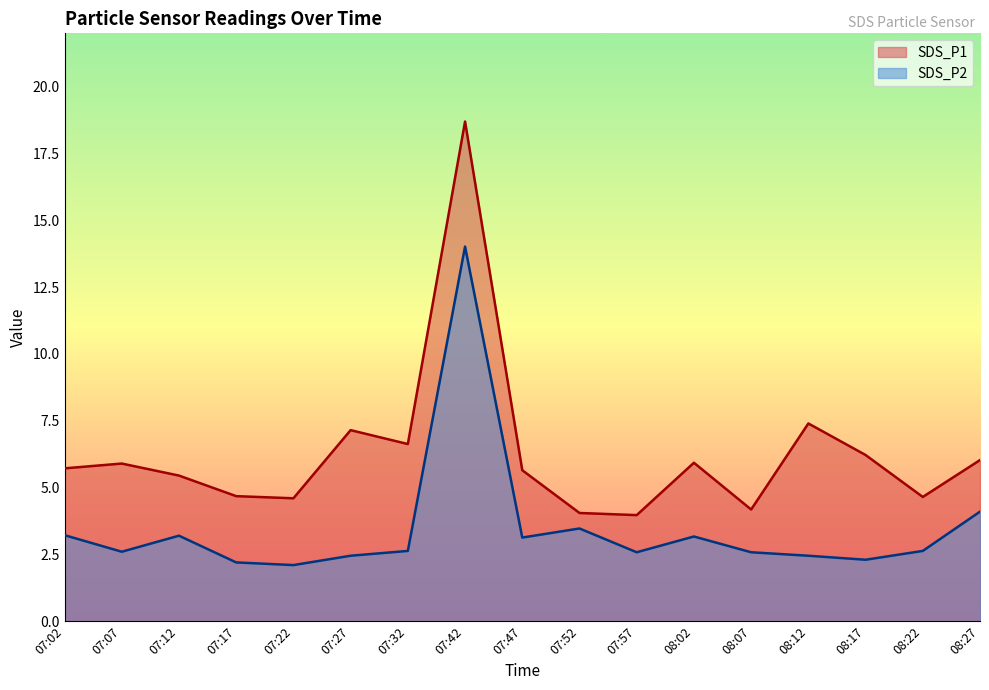

Reading left to right, what are all the values shown in this chart?

SDS_P1: 5.7	5.9	5.5	4.7	4.6	7.2	6.6	18.7	5.7	4.0	4.0	5.9	4.2	7.4	6.2	4.7	6.0
SDS_P2: 3.2	2.6	3.2	2.2	2.1	2.5	2.6	14.0	3.1	3.5	2.6	3.2	2.6	2.5	2.3	2.6	4.1